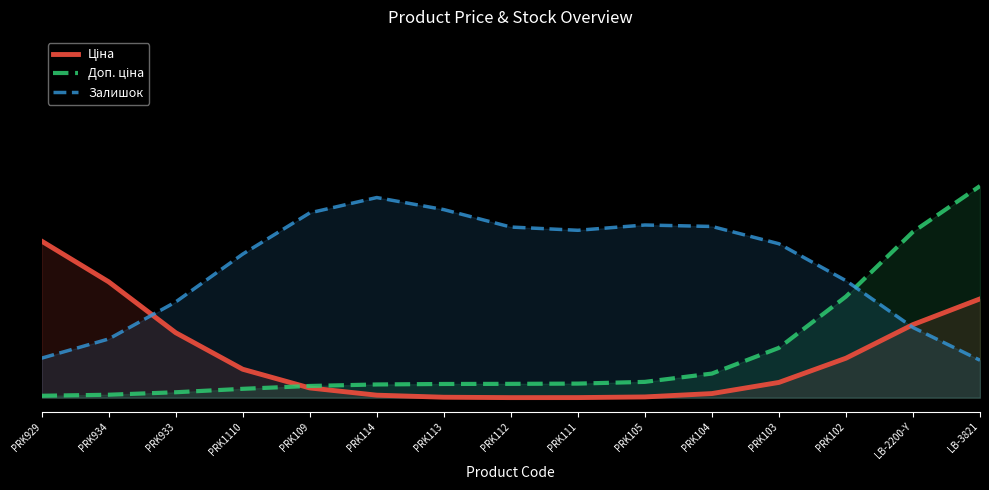

Where is Залишок nearest to the value 0?

LB-3821